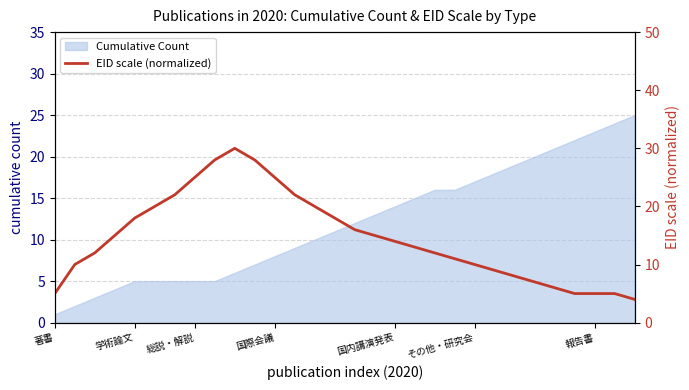

Which category has the lowest value in the Cumulative Count series?

著書